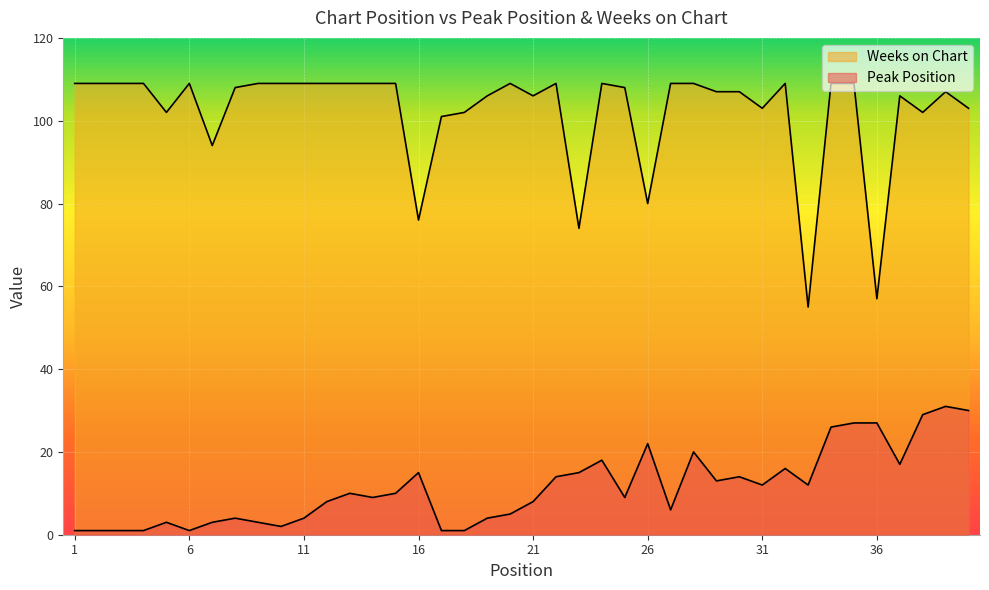

Which series has the largest range (max minus min)?

Weeks on Chart